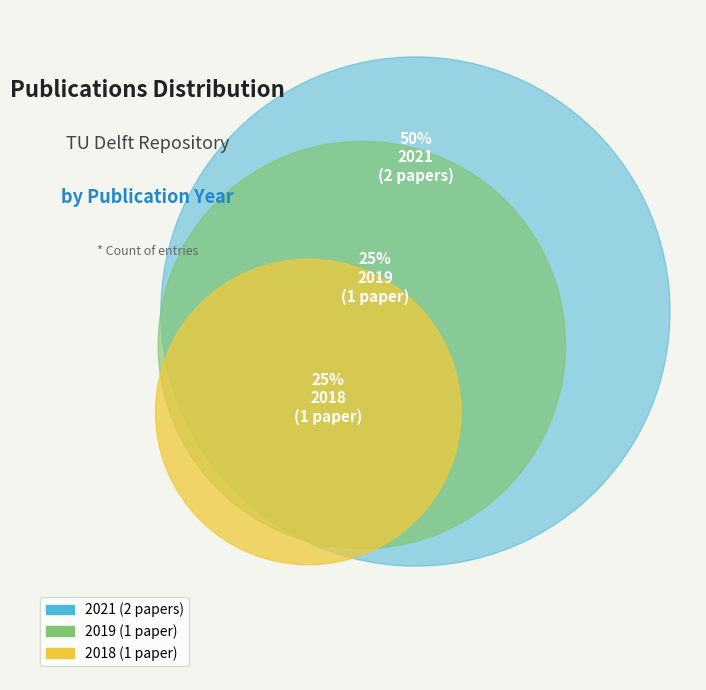

Does 2021 (SimuRec) represent more than half of the total?

No